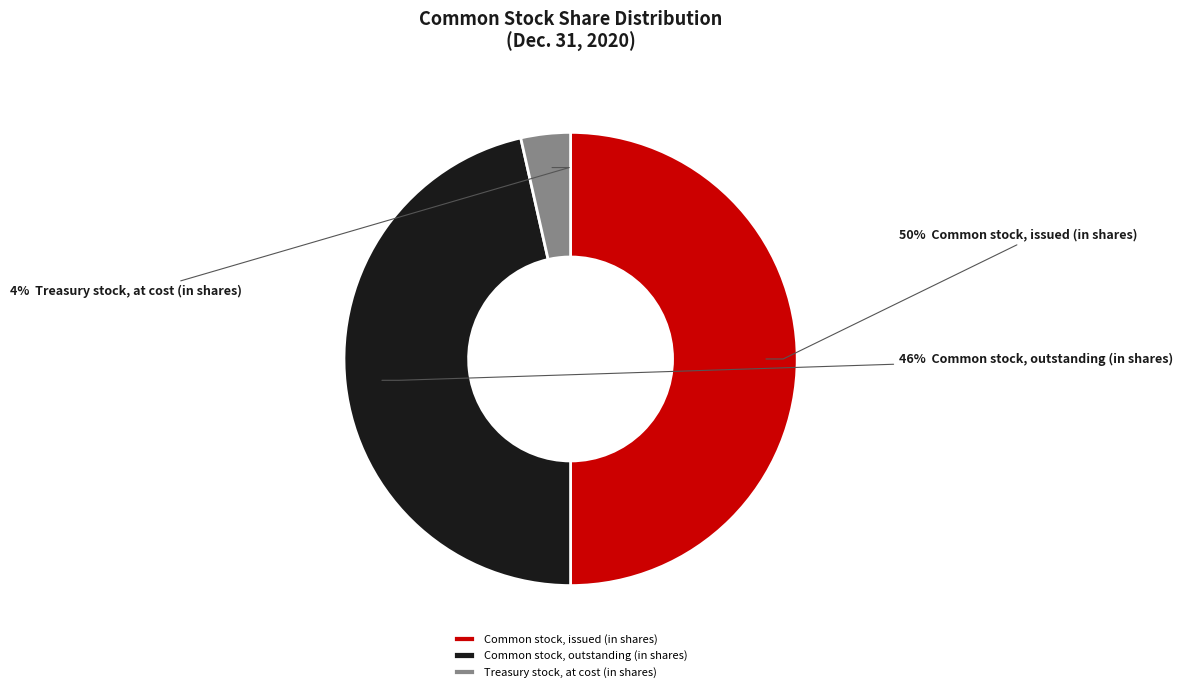

To the nearest percent, what is the combined percentage of Common stock, outstanding (in shares) and Treasury stock, at cost (in shares)?

50%